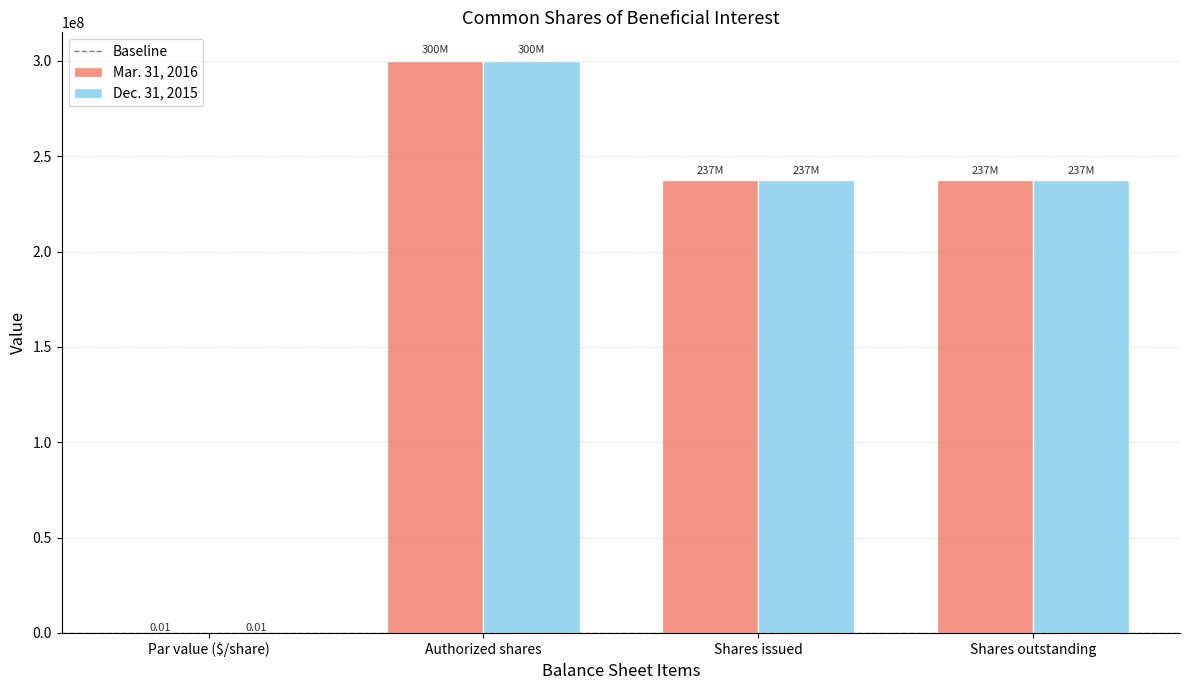

At which category is the sum across all series the highest?

Authorized shares